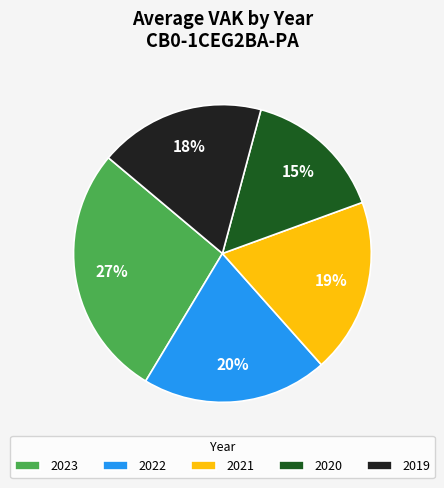

Is 2022 the majority of the pie?

No